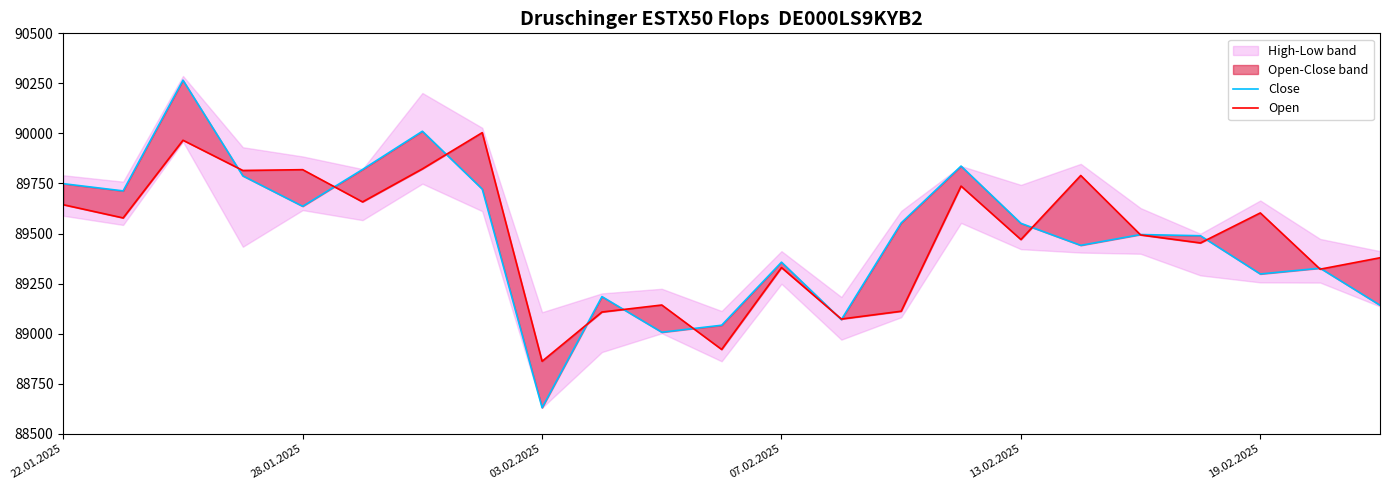

Rank the series at 13 from highest to lowest value.

Open, Close